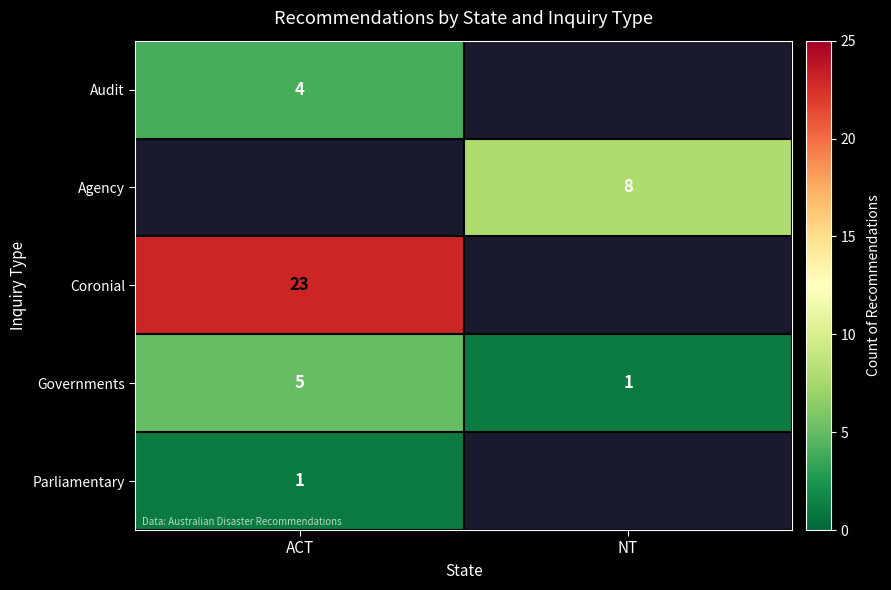

The Coronial series shows 36 at ACT. True or false?

False